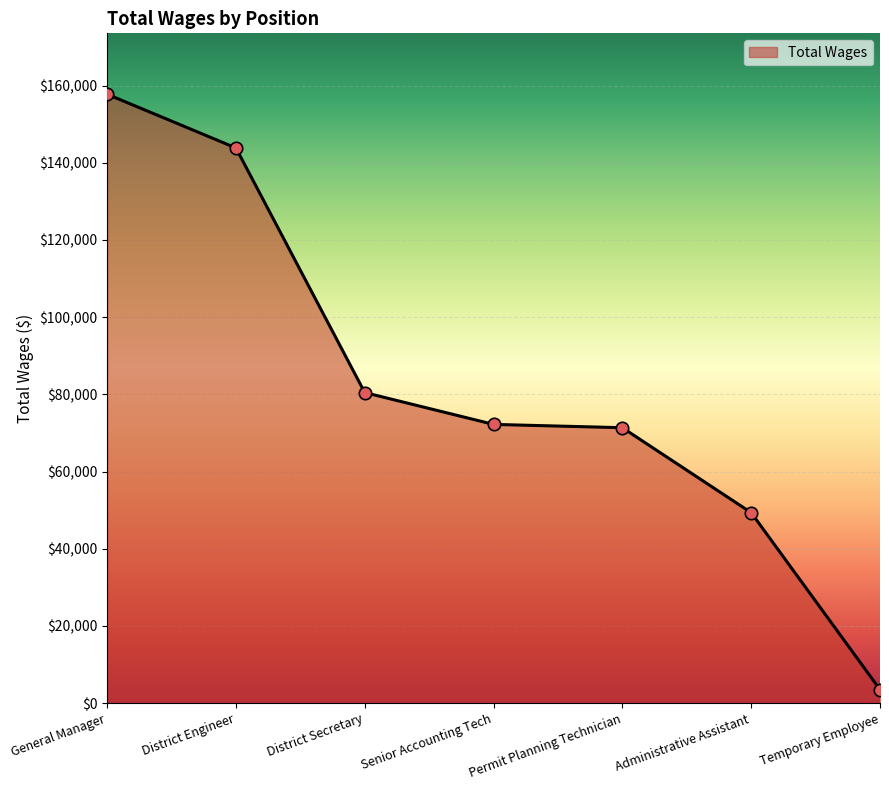

Approximately how many times larger is the value at District Engineer compared to Temporary Employee?

41.0